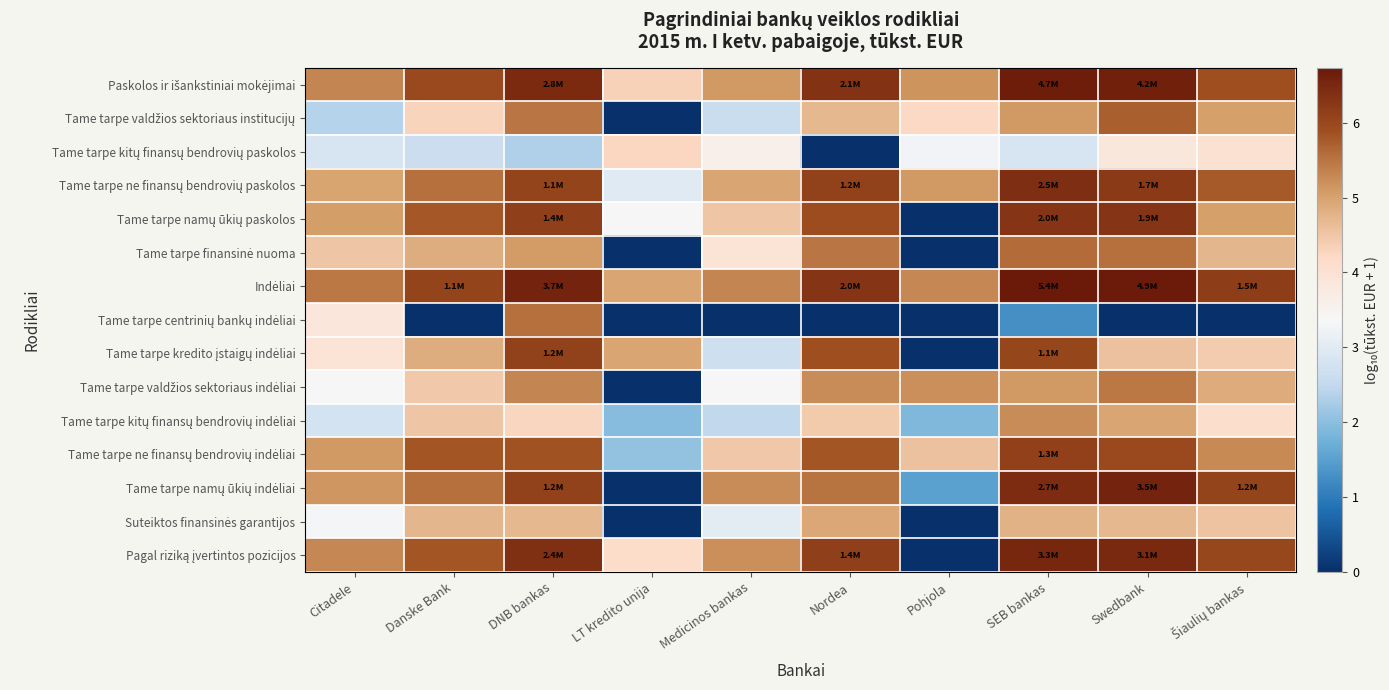

List the series in order of their peak value, highest first.

Indėliai, Paskolos ir išankstiniai mokėjimai, Tame tarpe namų ūkių indėliai, Pagal riziką įvertintos pozicijos, Tame tarpe ne finansų bendrovių paskolos, Tame tarpe namų ūkių paskolos, Tame tarpe ne finansų bendrovių indėliai, Tame tarpe kredito įstaigų indėliai, Tame tarpe valdžios sektoriaus institucijų, Tame tarpe finansinė nuoma, Tame tarpe centrinių bankų indėliai, Tame tarpe valdžios sektoriaus indėliai, Tame tarpe kitų finansų bendrovių indėliai, Suteiktos finansinės garantijos, Tame tarpe kitų finansų bendrovių paskolos